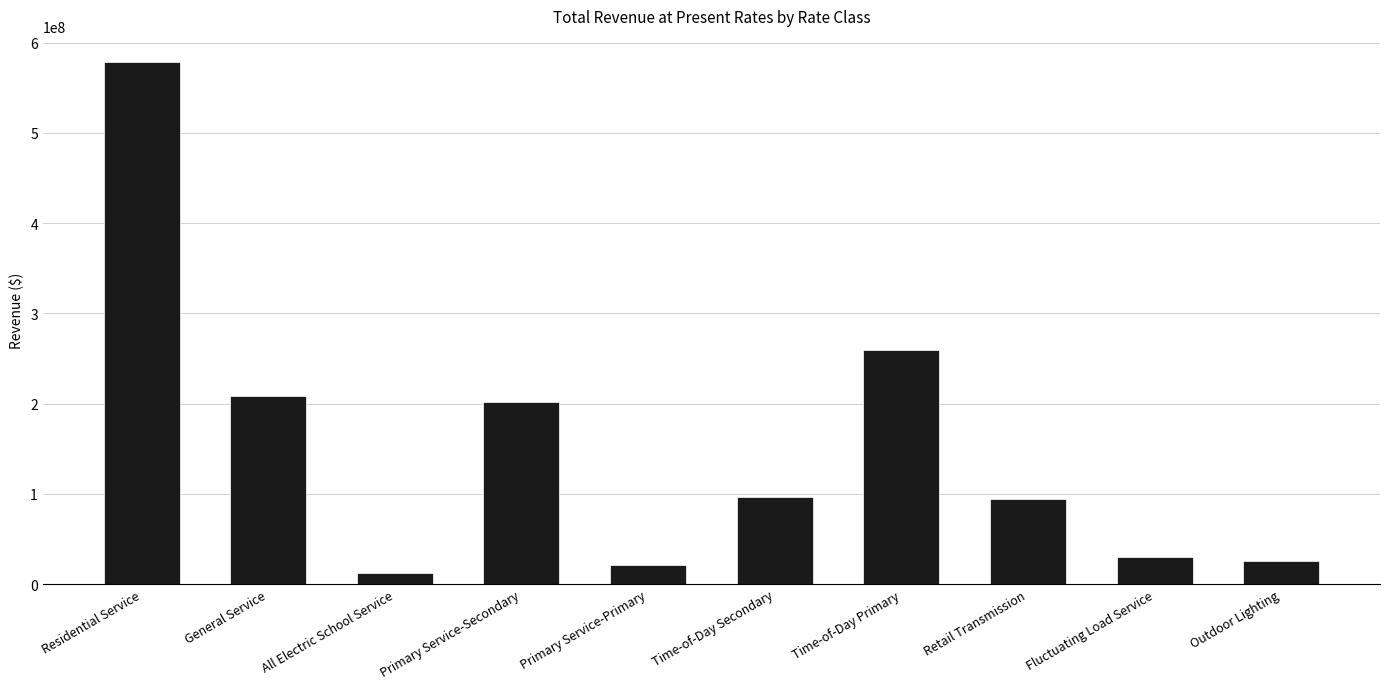

What is the label of the 7th bar from the right?

Primary Service-Secondary